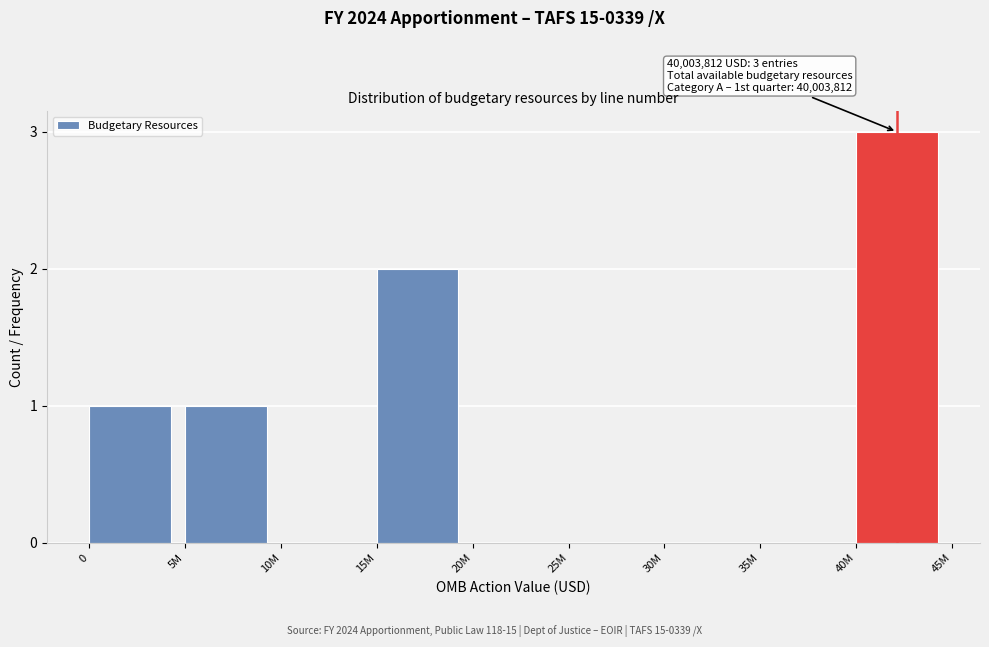

Reading right to left, list all the values displayed in this chart.

40M=3	35M=0	30M=0	25M=0	20M=0	15M=2	10M=0	5M=1	0=1